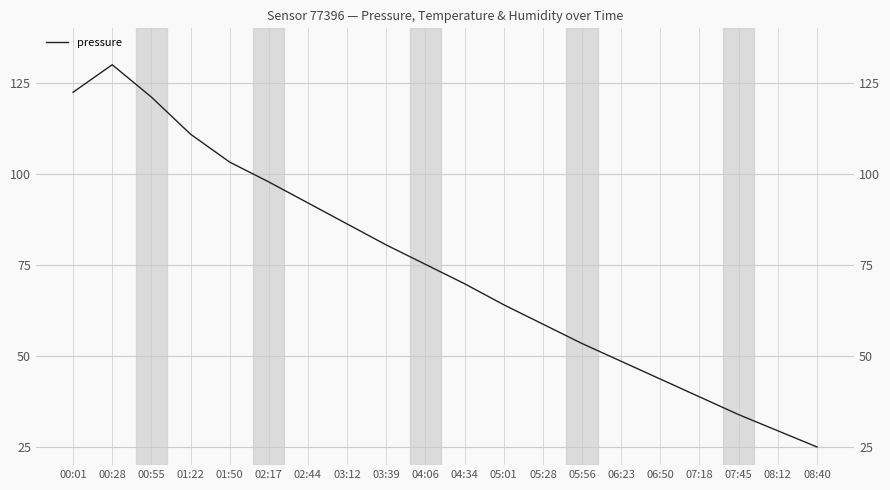

Reading right to left, list all the values displayed in this chart.

25.0	29.4	33.9	38.8	43.6	48.5	53.4	58.7	64.1	69.8	75.2	80.5	86.3	92.0	97.8	103.3	110.9	121.1	130.0	122.4